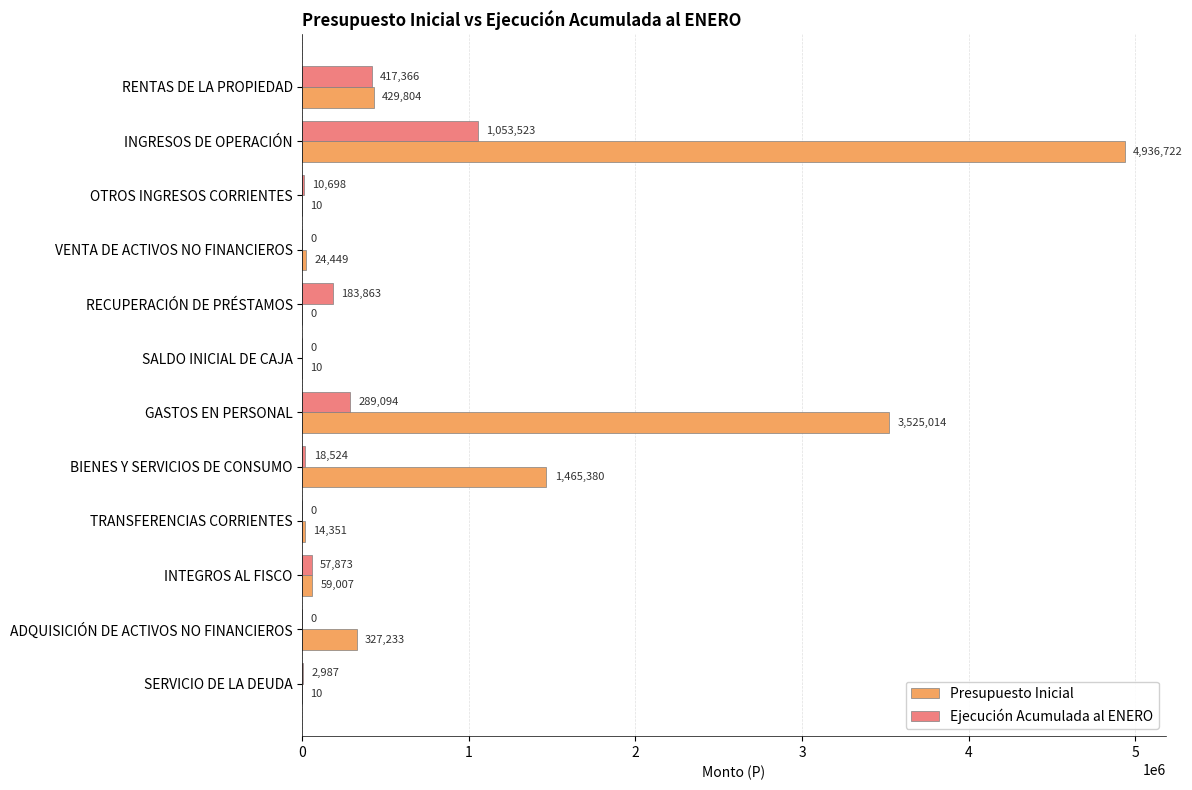

Read the Ejecución Acumulada al ENERO value at RECUPERACIÓN DE PRÉSTAMOS.

183863